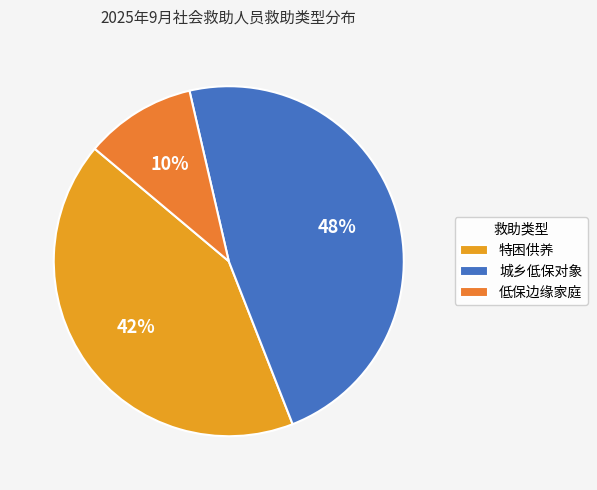

Rank the categories by value from highest to lowest.

城乡低保对象, 特困供养, 低保边缘家庭